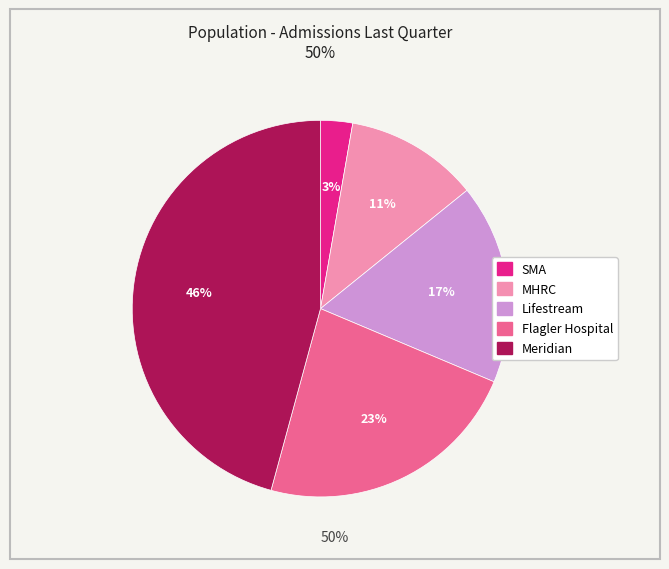

Count the number of slices in the pie.

5